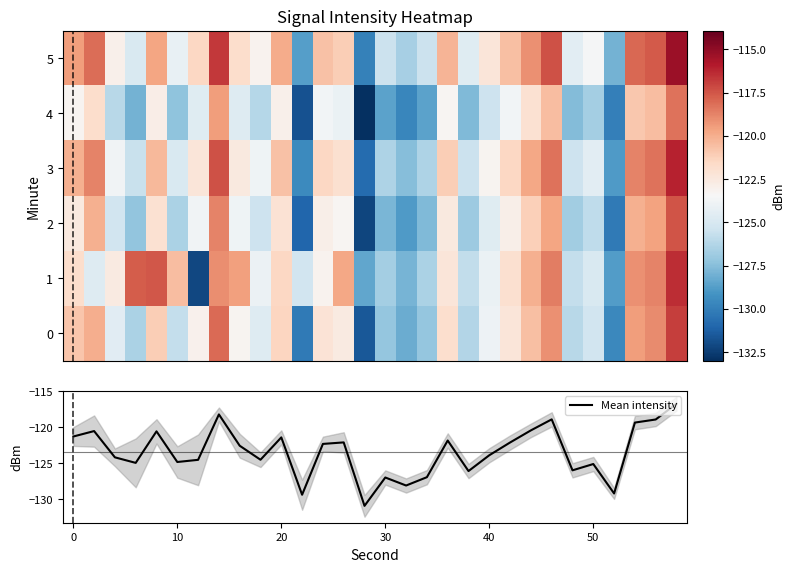

The value of Mean intensity at 30 is -127.0. True or false?

True